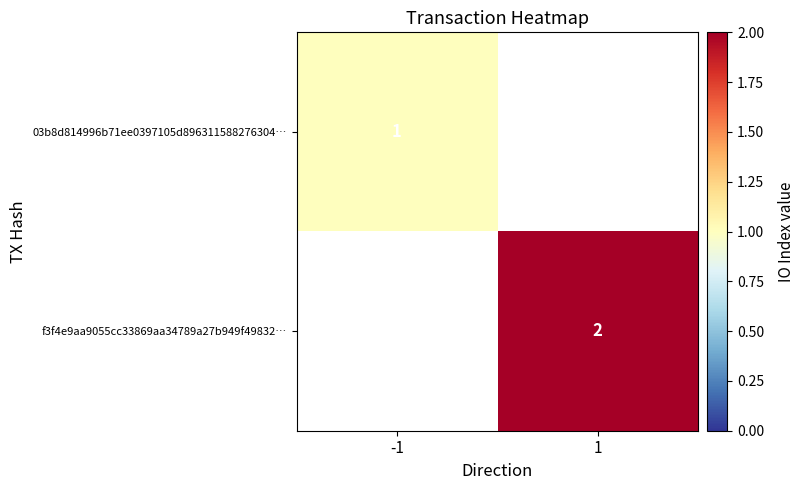

The f3f4e9aa9055cc33869aa34789a27b949f49832… series shows 2 at 1. True or false?

True